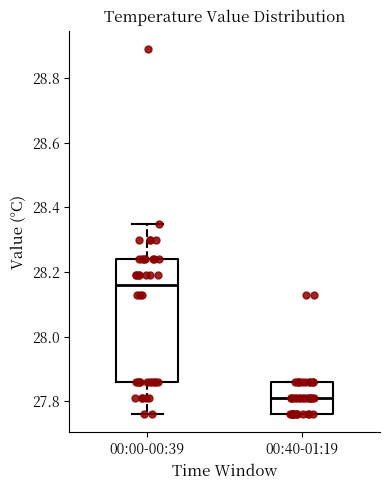

Reading left to right, transcribe this box plot: for each box, give where its median line is, the range the box spans, and where its two whiskers end, as read against the y-axis. The values are not printed on the chart, so give them approximately, as read against the axis.

00:00-00:39: median 28.16, box 27.86 to 28.24, whiskers 27.76 to 28.36
00:40-01:19: median 27.82, box 27.76 to 27.86, whiskers 27.76 to 27.86